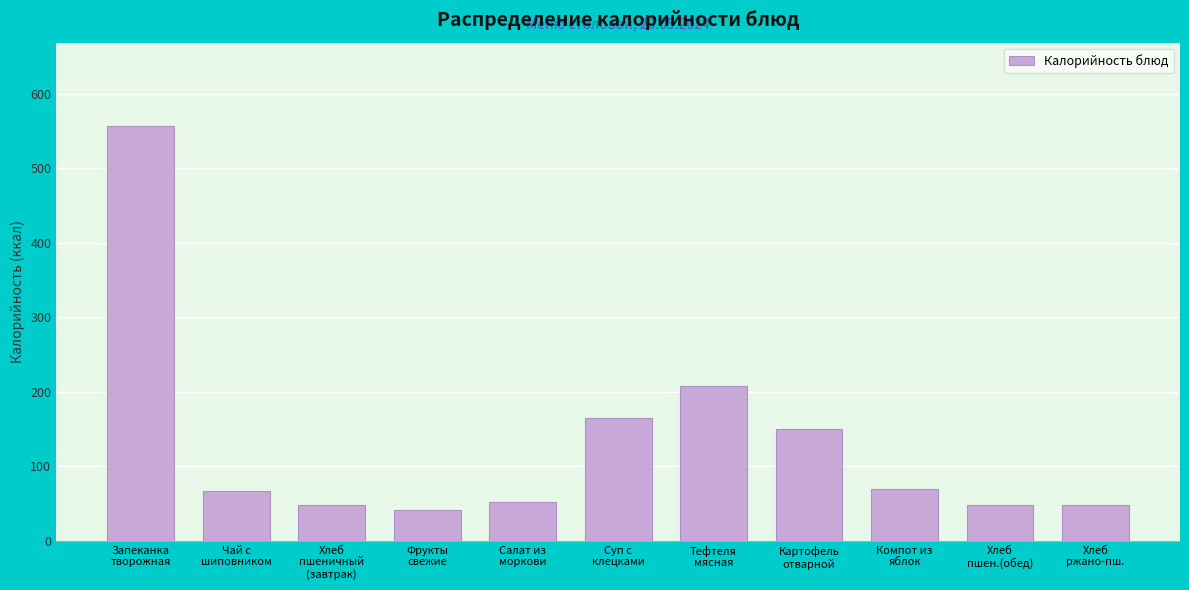

What is the value of the 9th bar from the left?

69